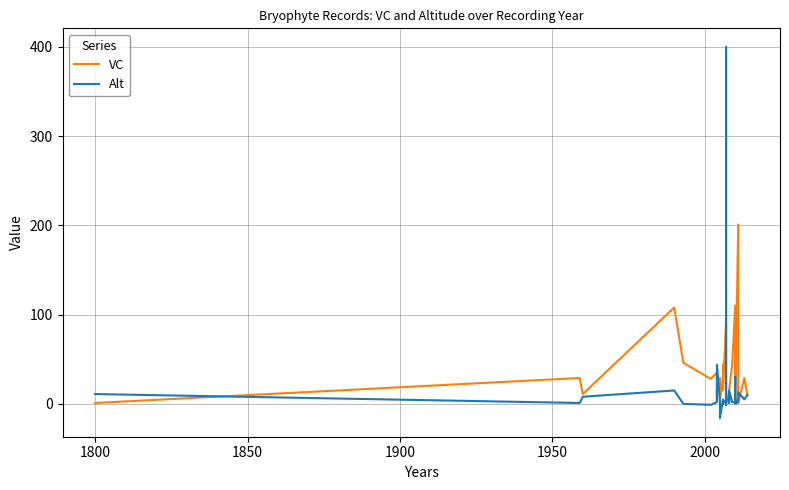

List the series in order of their peak value, lowest first.

VC, Alt